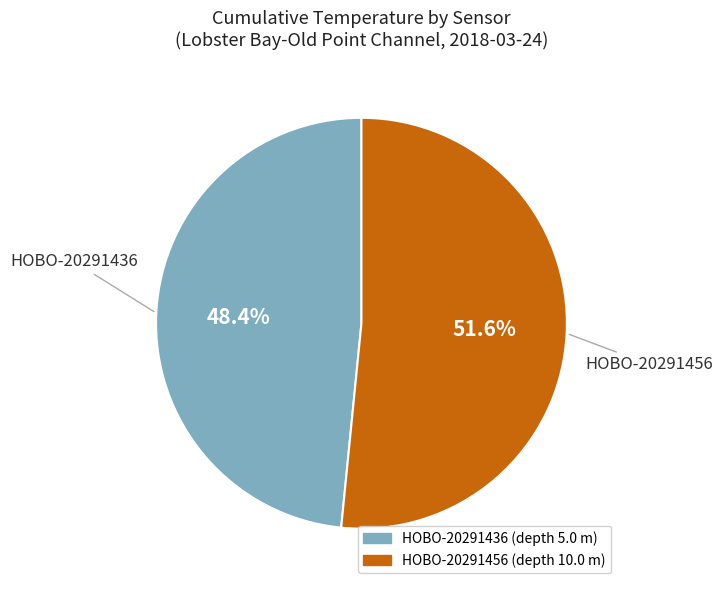

Which slice represents more than half of the pie?

HOBO-20291456